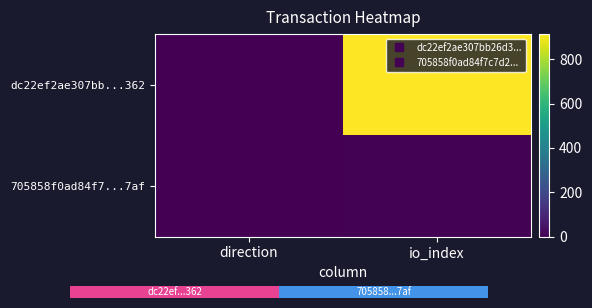

At how many categories does at least one series exceed 527?

1